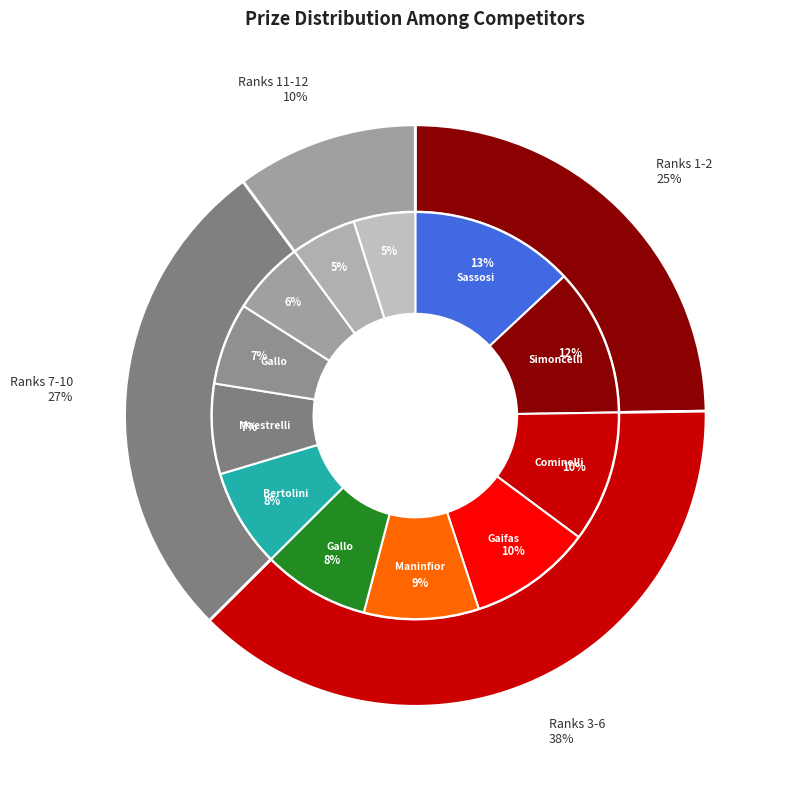

Count the number of slices in the pie.

12